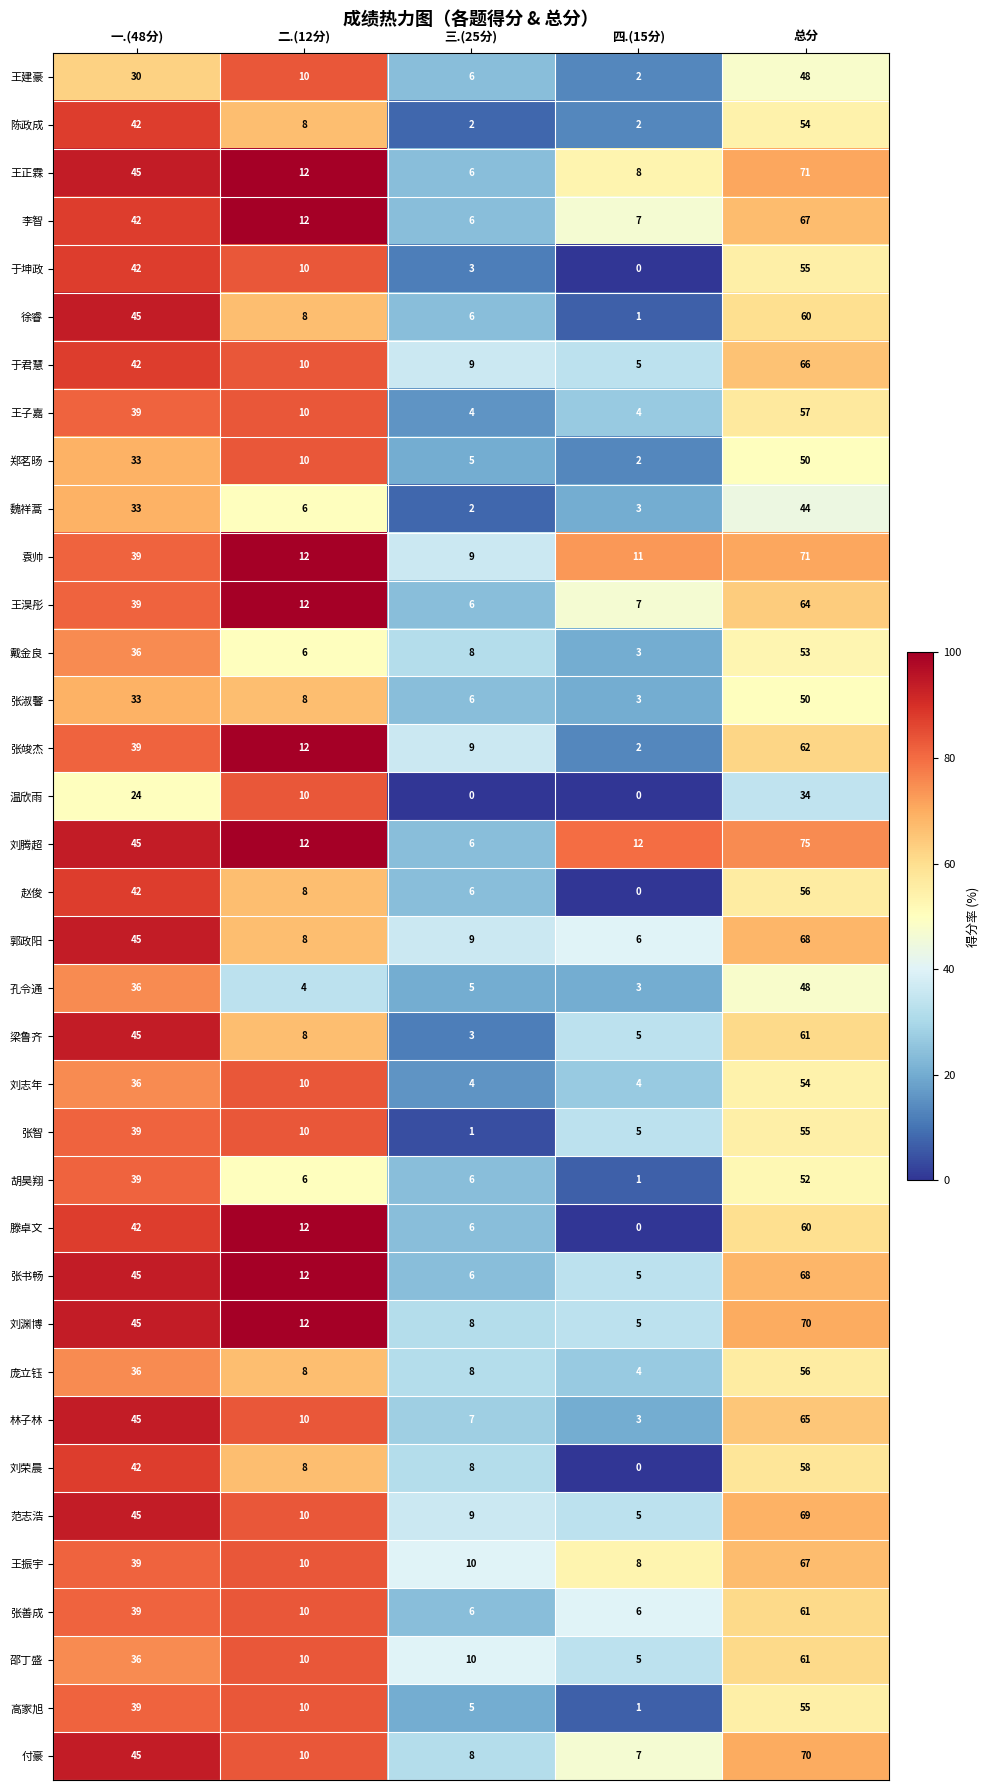

At how many categories does at least one series exceed 0?

5